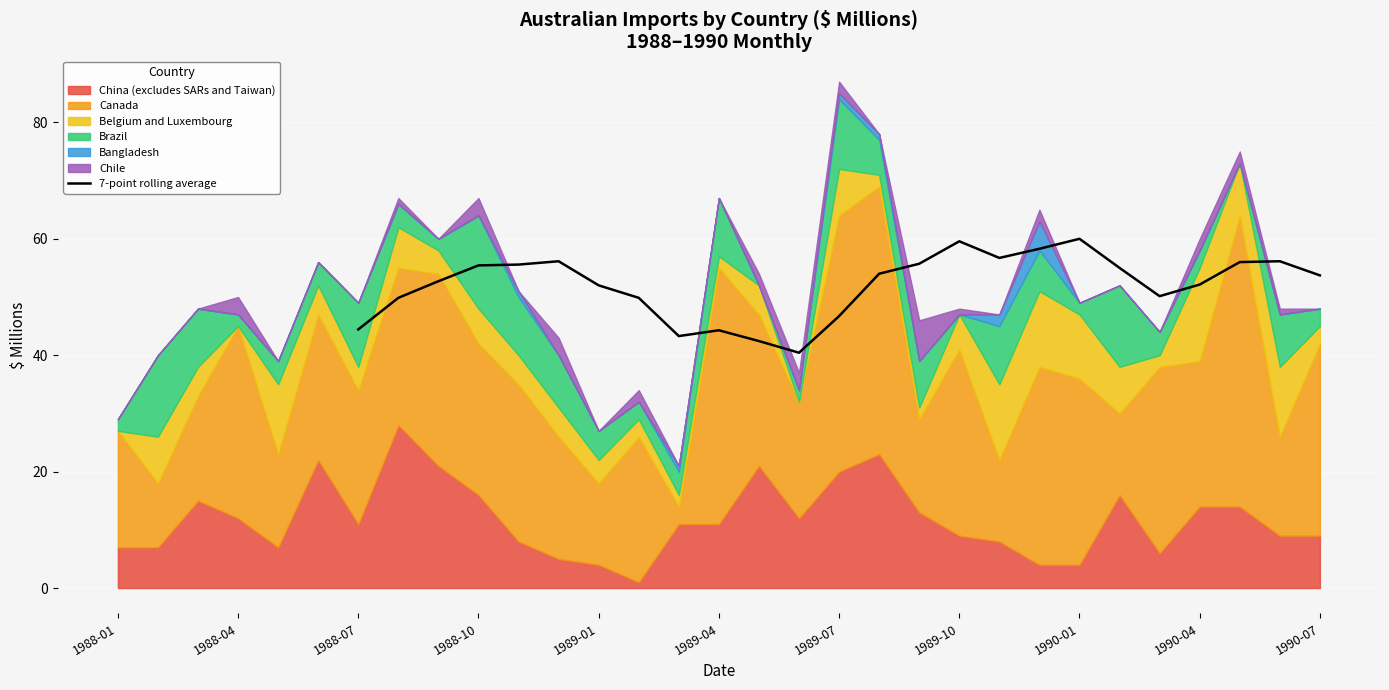

How many lines are shown in the chart?

1